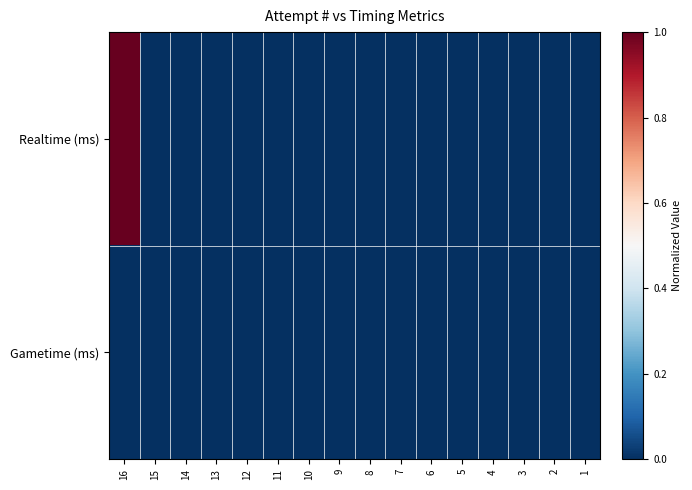

Which series has the widest spread of values?

Realtime (ms)